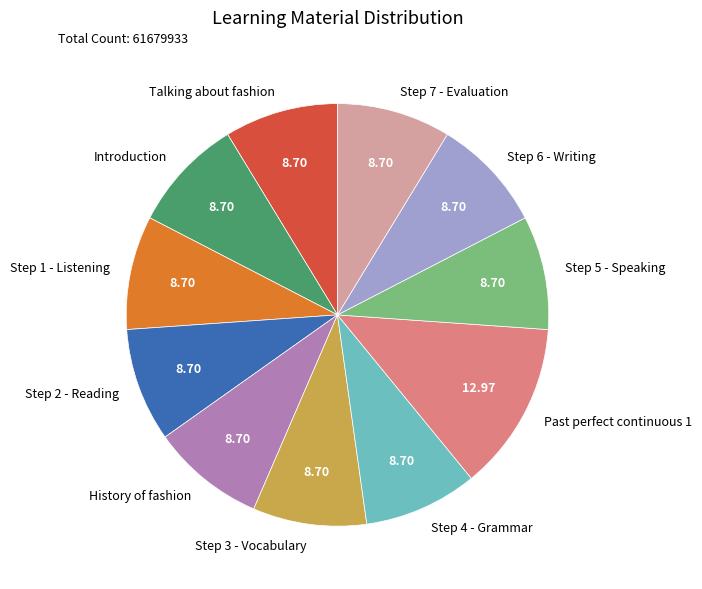

The Step 2 - Reading slice represents 9% of the pie. True or false?

True